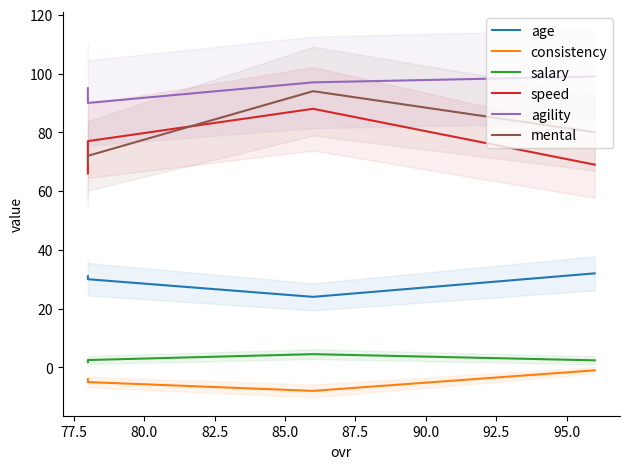

Which series has the largest range (max minus min)?

mental